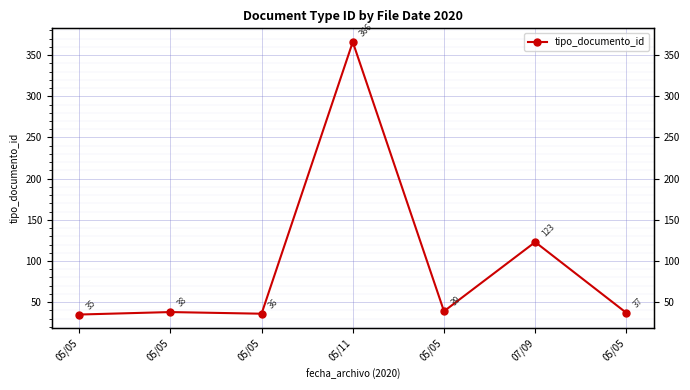

What is the label of the 2nd point from the right?

07/09